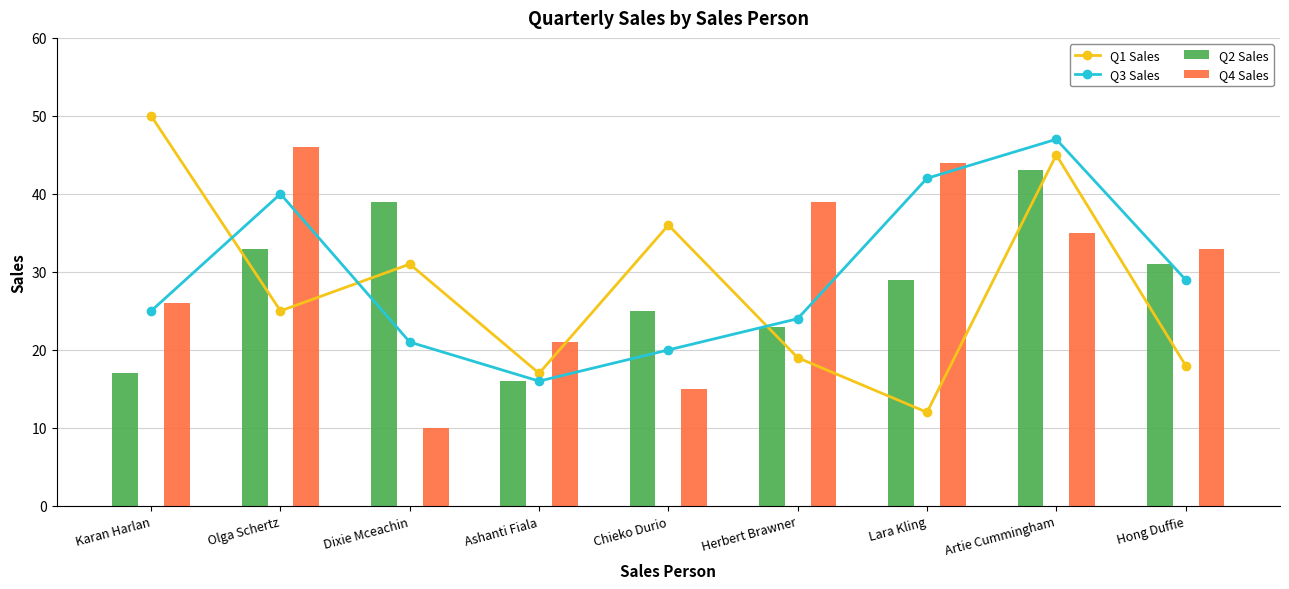

The Q4 Sales series shows 64 at Herbert Brawner. True or false?

False